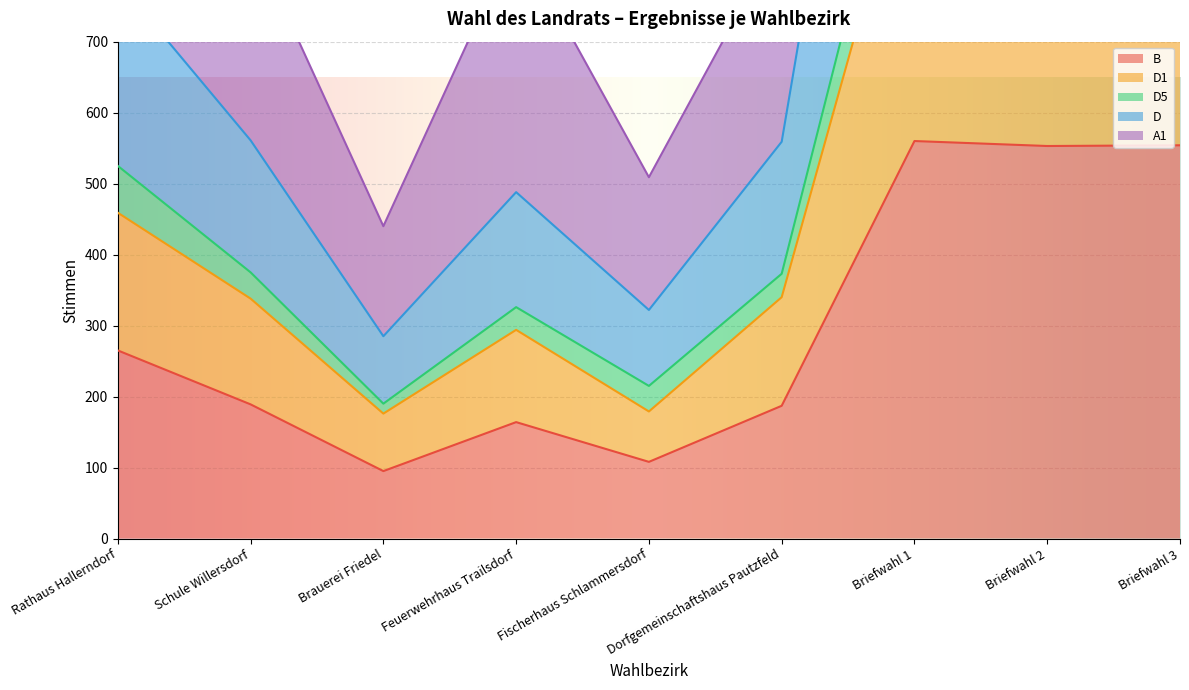

What value does the B series have at Rathaus Hallerndorf?

265